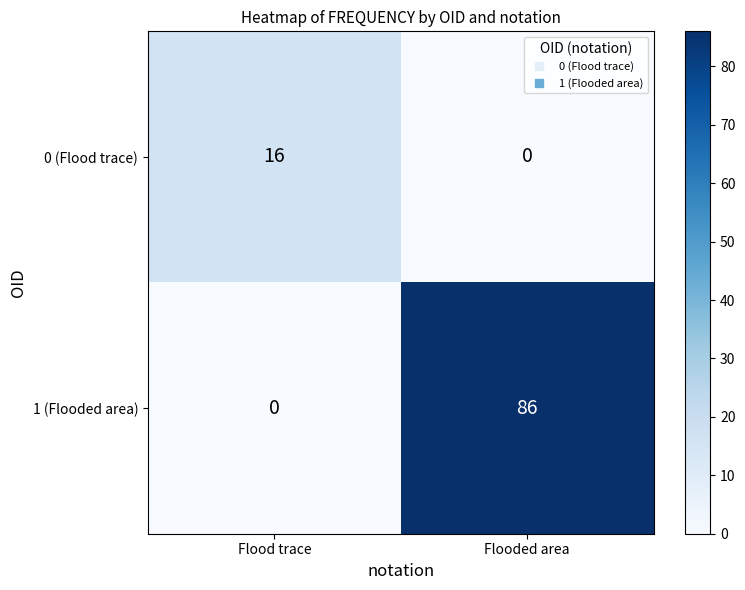

What value does the 0 (Flood trace) series have at Flood trace?

16